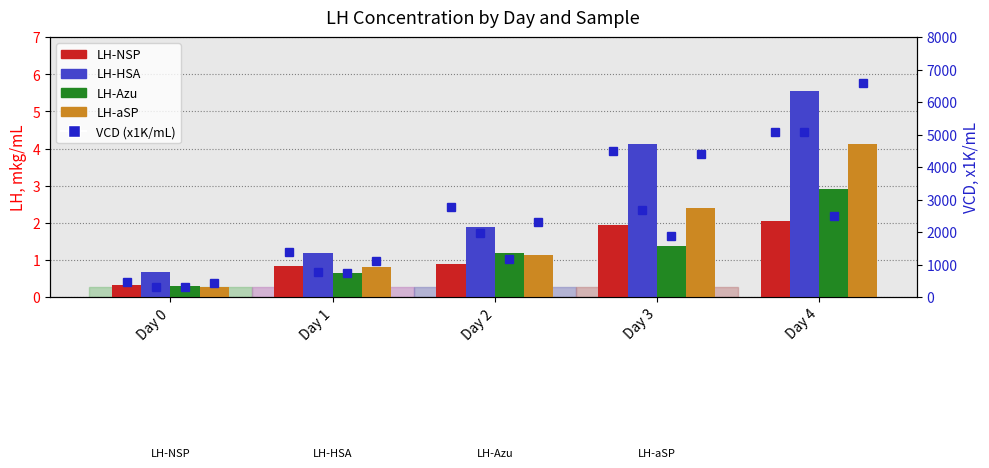

Which series has the largest range (max minus min)?

LH-HSA